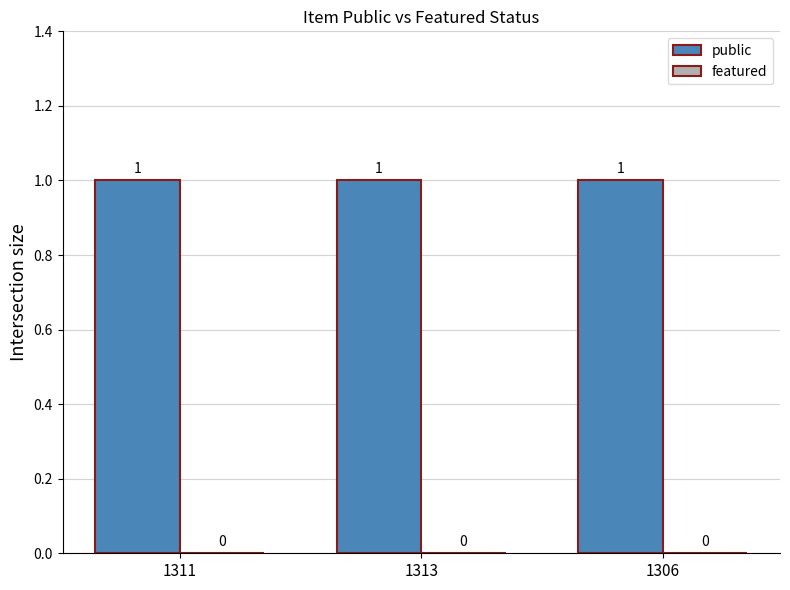

At which category does the chart reach its peak across all series?

1311